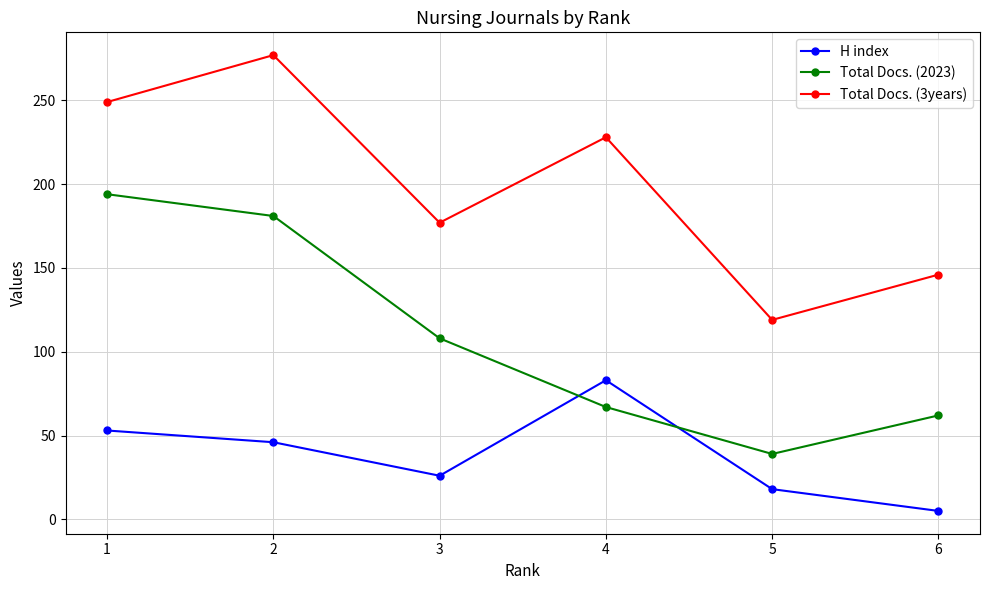

What is the total value across all series at 4?

378